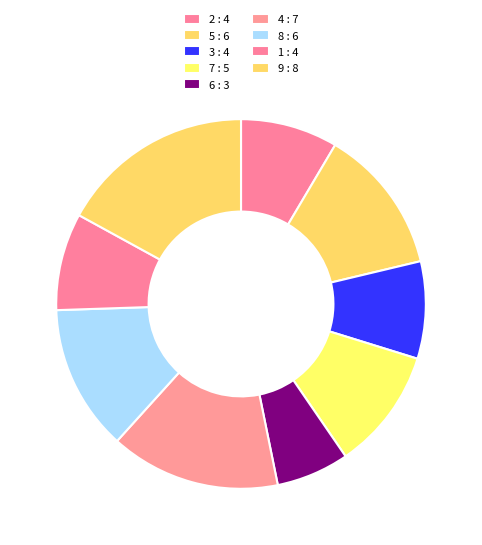

Does any single category account for the majority?

No